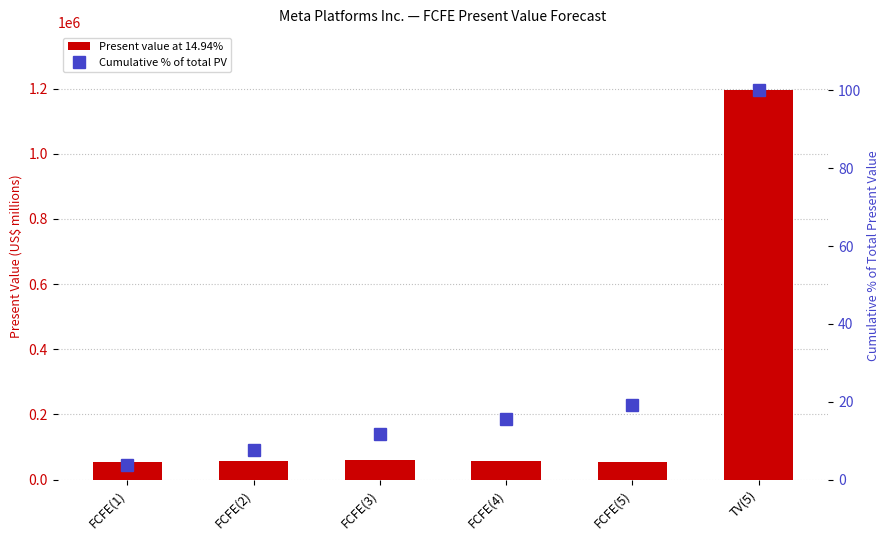

Which category has the lowest value in the Present value at 14.94% series?

FCFE(5)